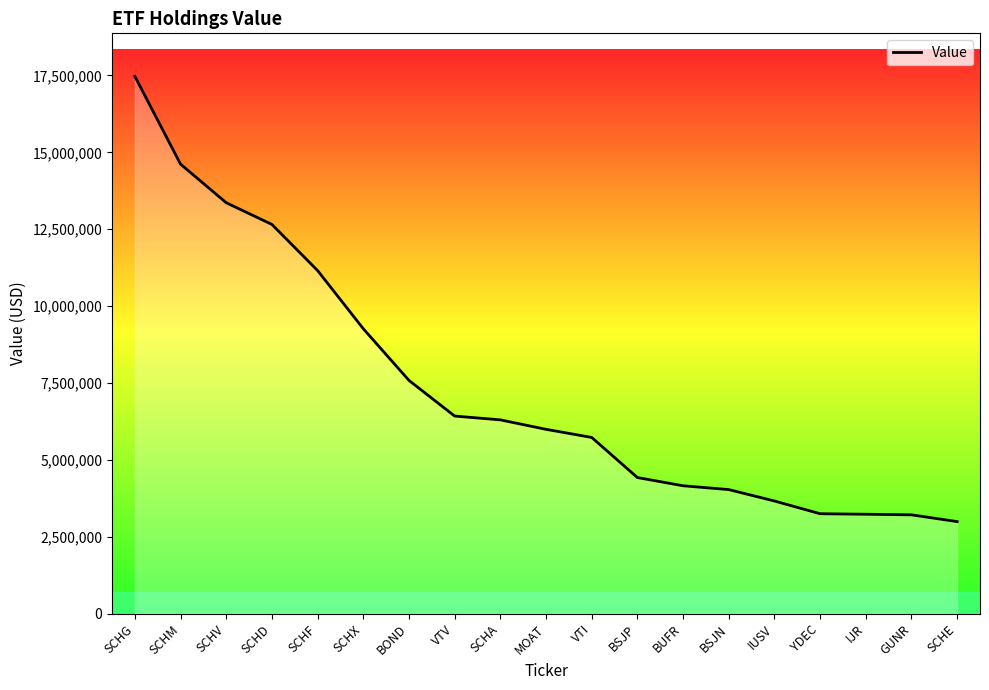

Which has a higher value, VTI or BSJN?

VTI